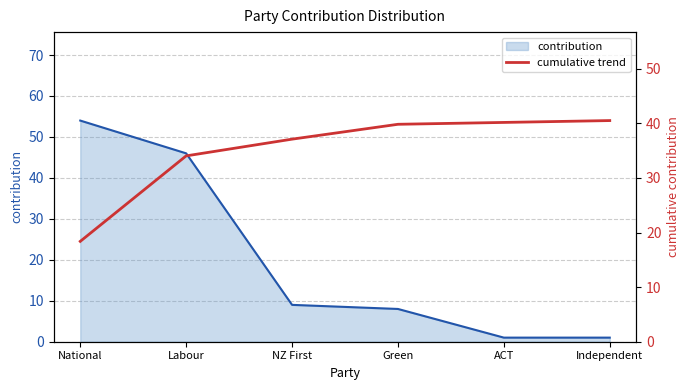

At which label does the data first exceed 39?

Green